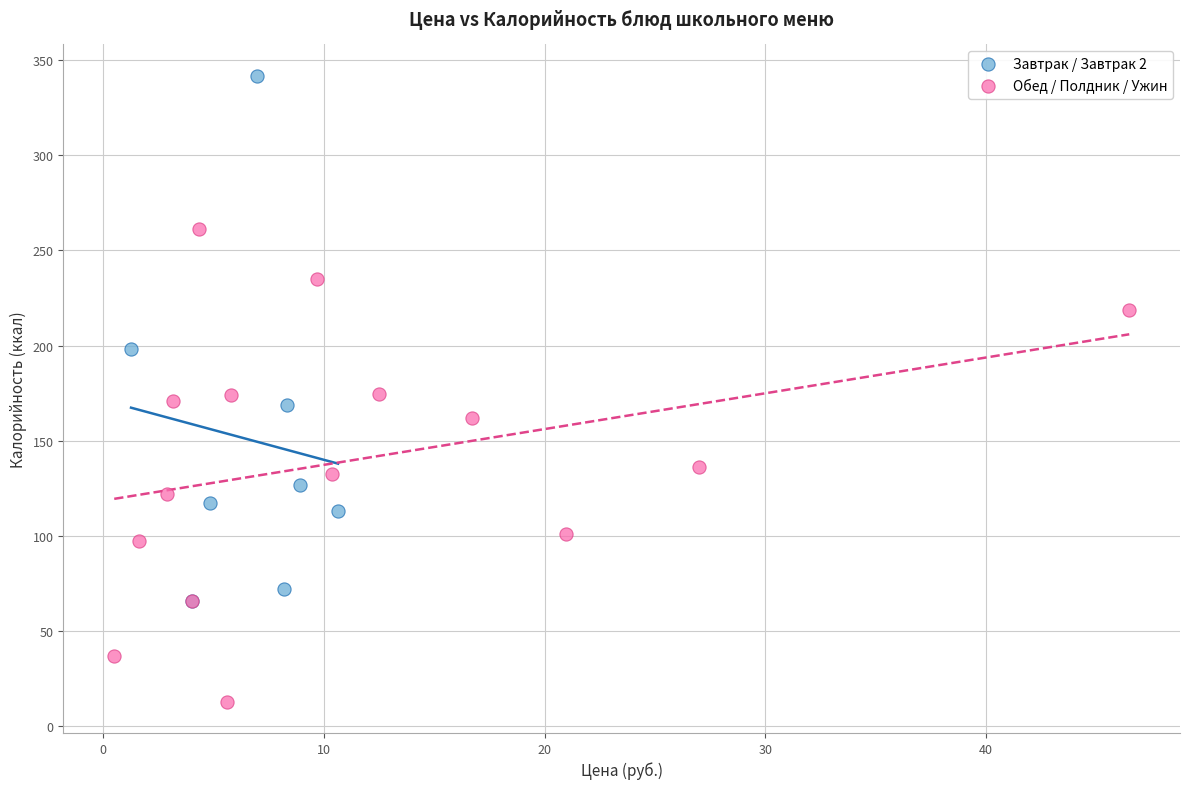

Which series has the widest spread of Y values?

Завтрак / Завтрак 2